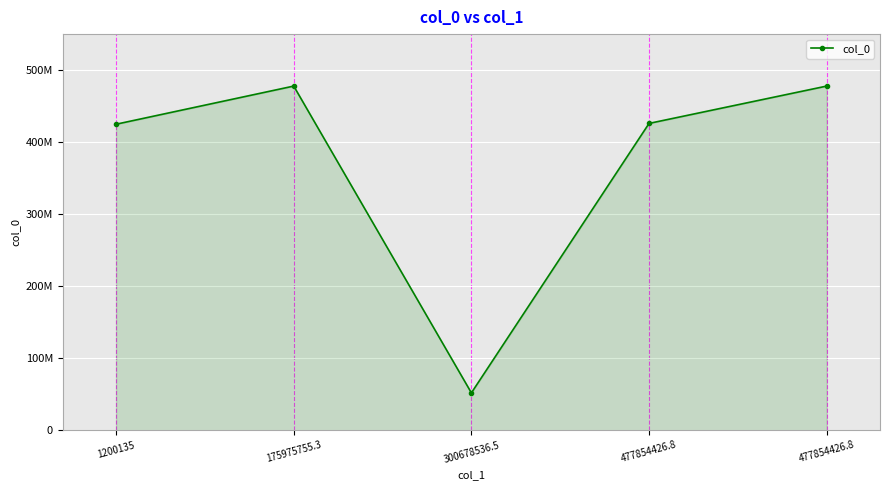

Where is the first local maximum?

175975755.3